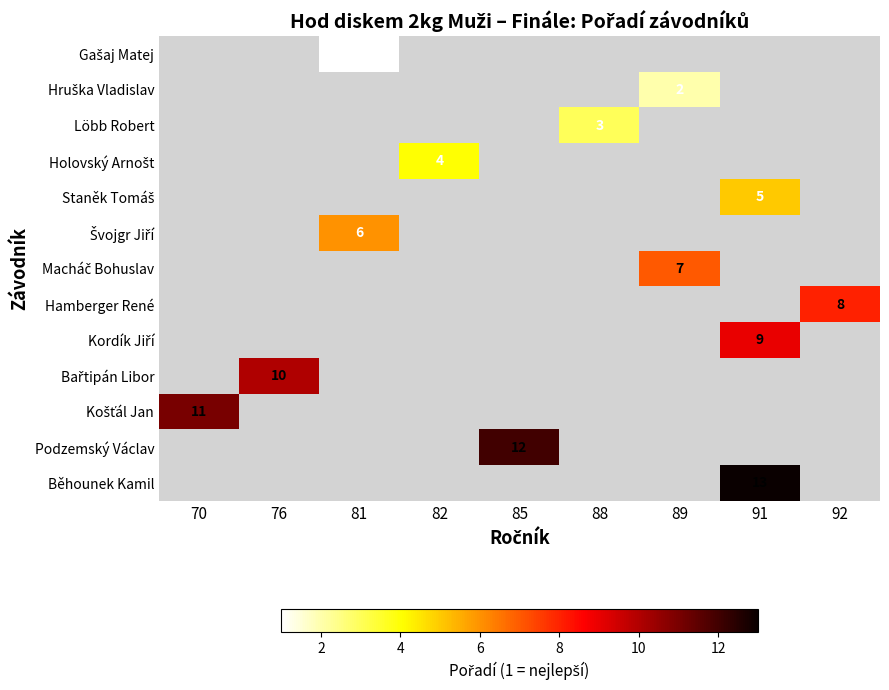

The Löbb Robert series shows 5 at 88. True or false?

False